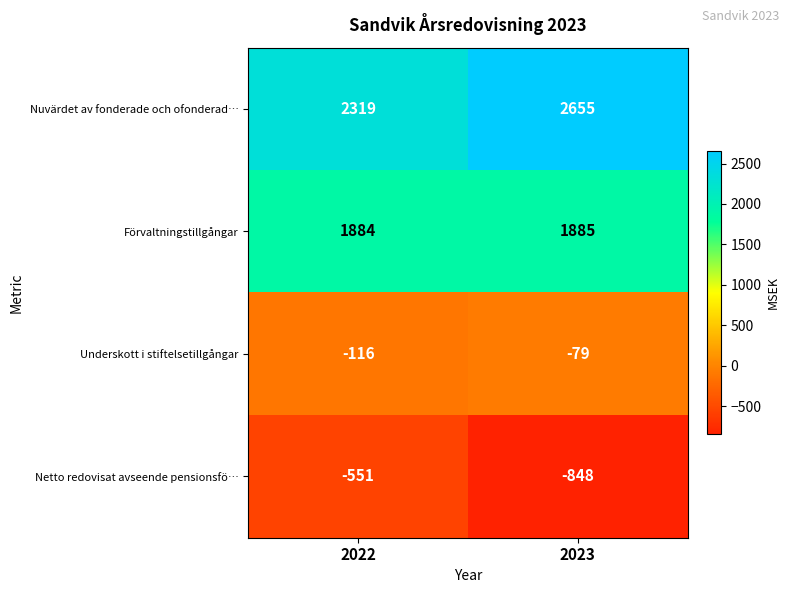

What is the total value across all series at 2022?

3536